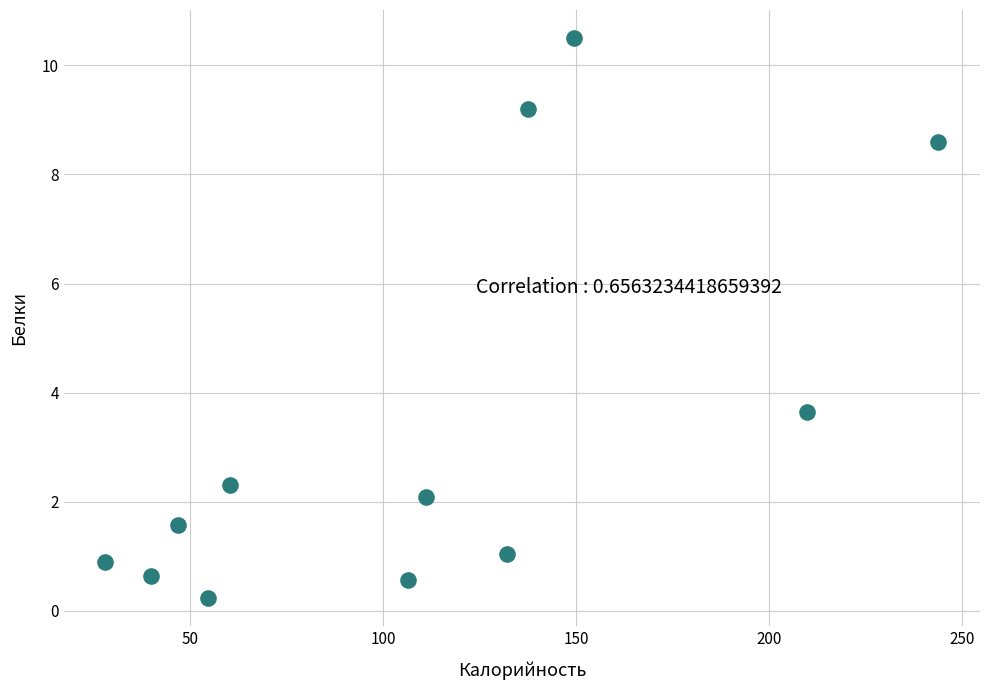

What is the average Y value?

3.4